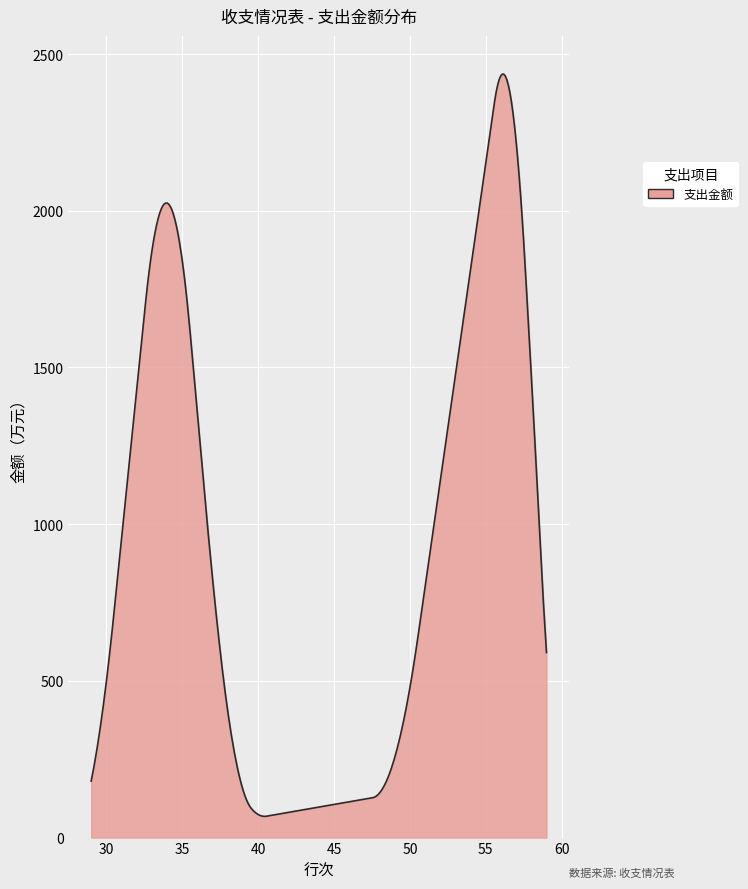

What is the greatest value displayed?

2436.3